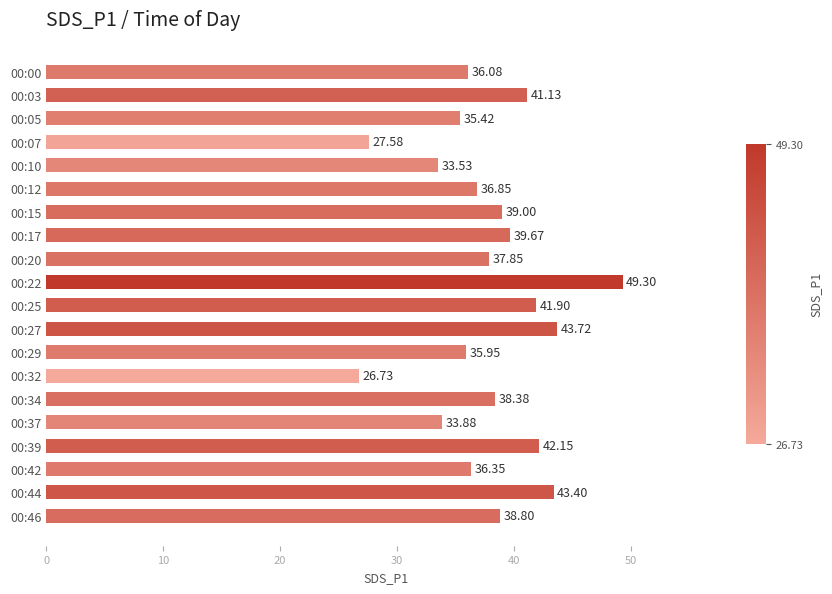

Between 00:03 and 00:46, which is larger?

00:03